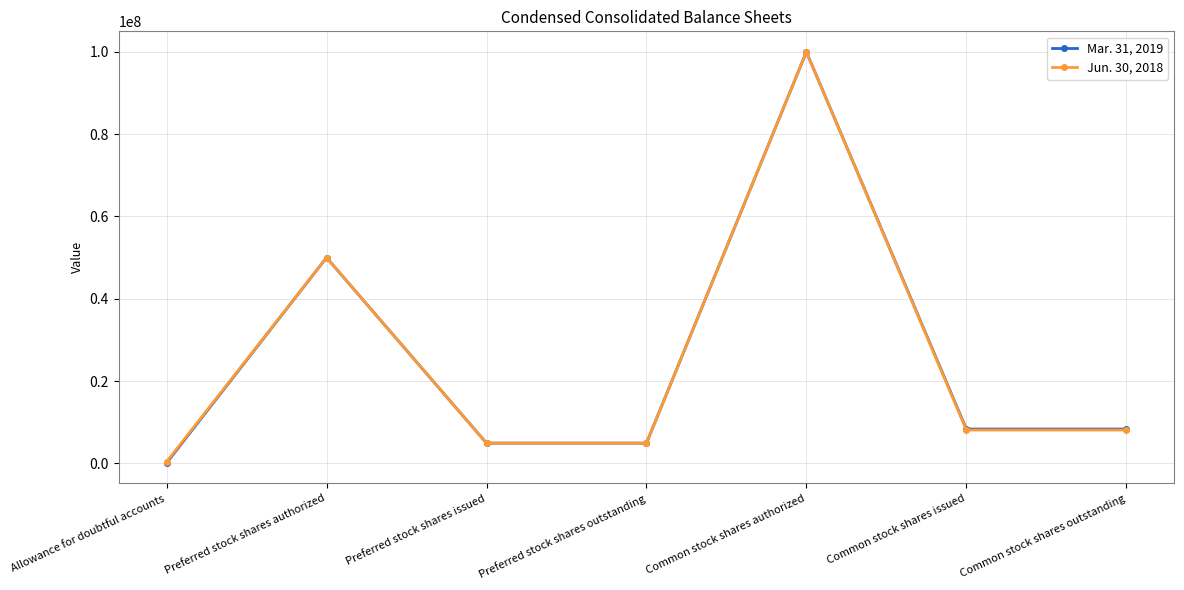

Is this an area chart (filled region under the line)?

No